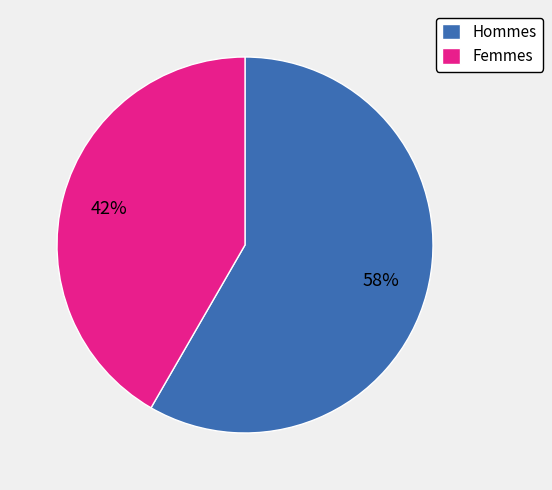

Between Femmes and Hommes, which is larger?

Hommes